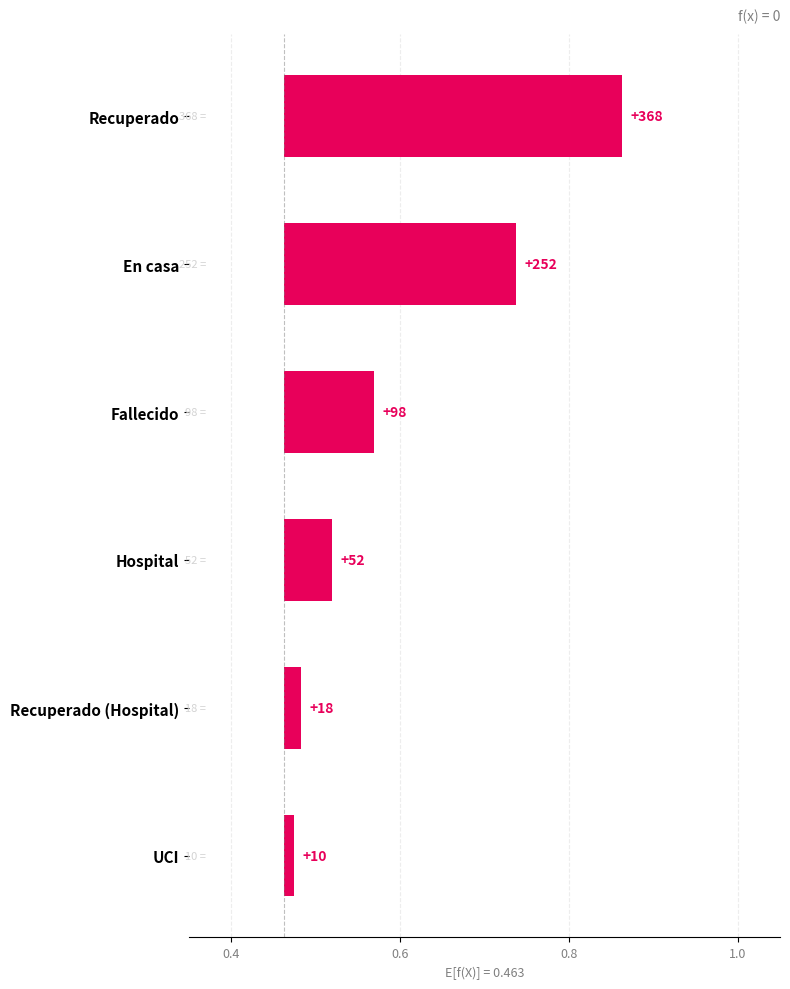

What is the average value?

0.1